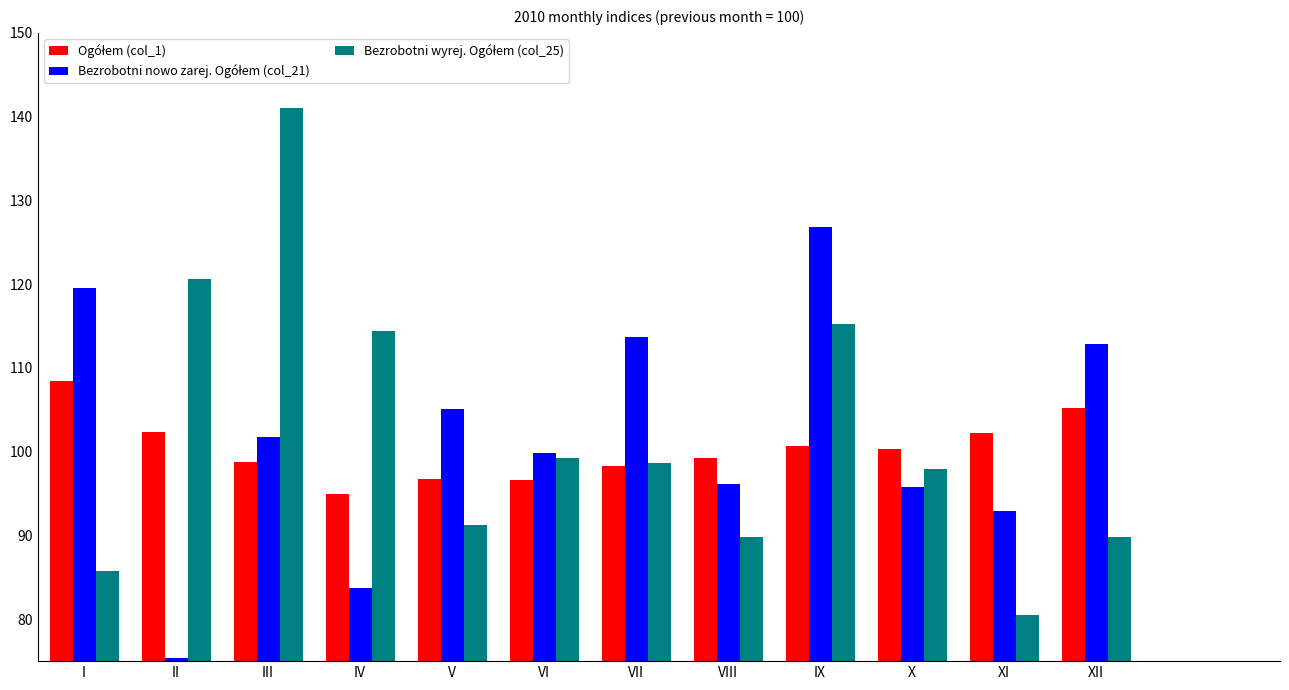

Does the chart contain stacked bars?

No